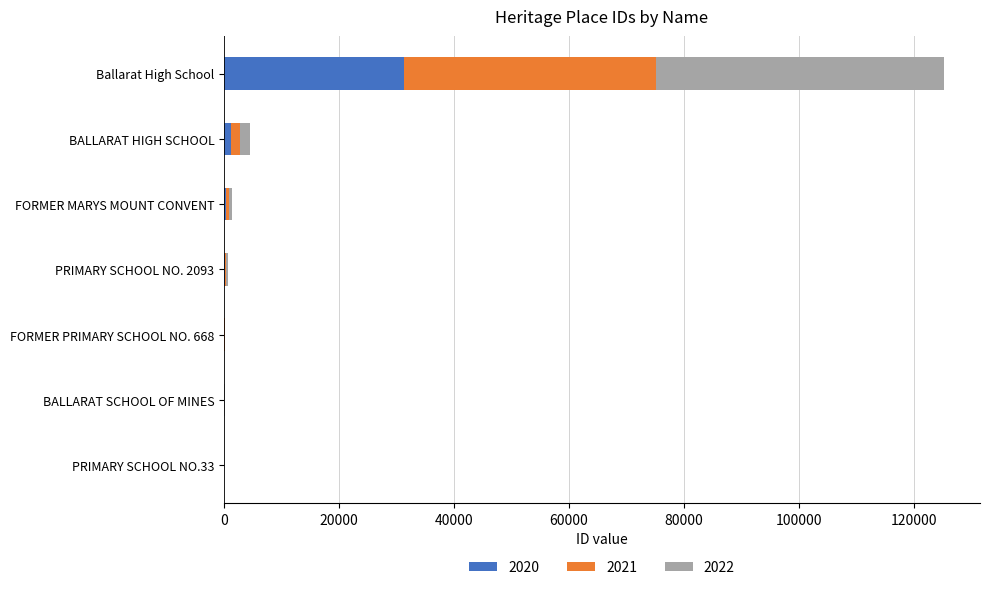

At which label does 2020 reach its peak?

Ballarat High School